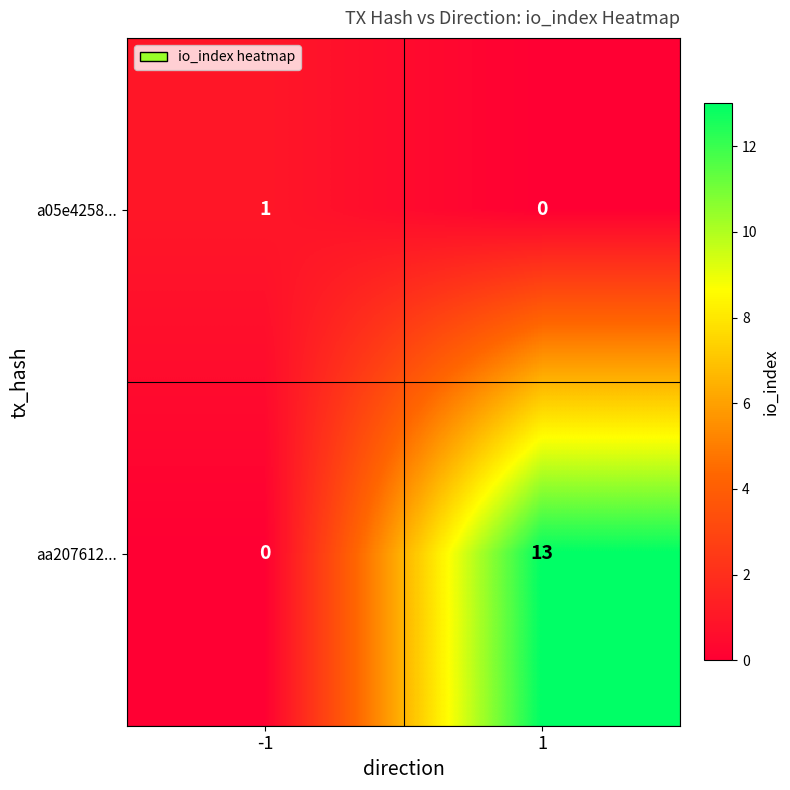

What is the total value across all series at 1?

13